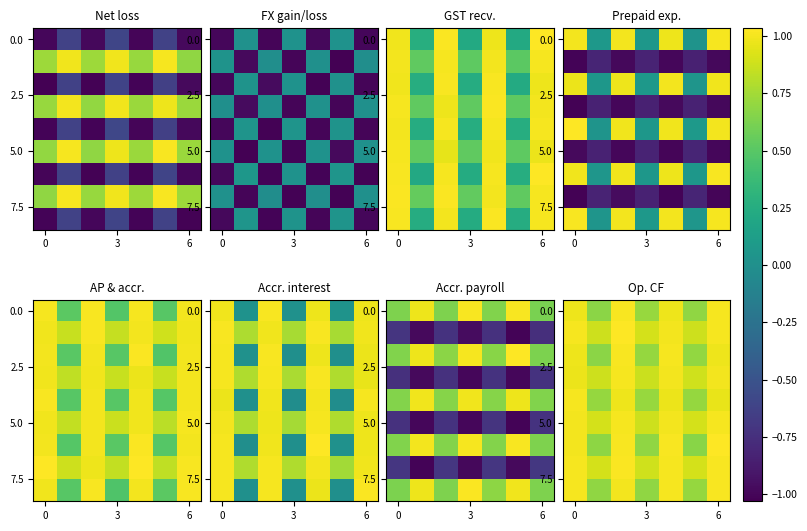

What is the highest value of the row_3 series?

1.0